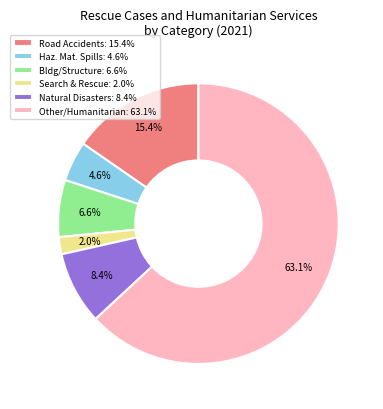

Rank the categories by value from lowest to highest.

Search & Rescue: 2.0%, Haz. Mat. Spills: 4.6%, Bldg/Structure: 6.6%, Natural Disasters: 8.4%, Road Accidents: 15.4%, Other/Humanitarian: 63.1%